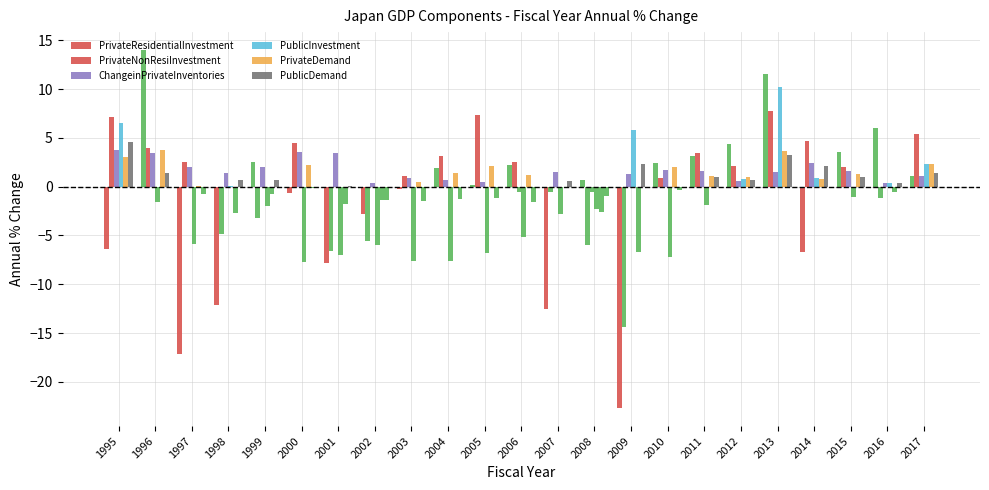

How many groups of bars are there?

23